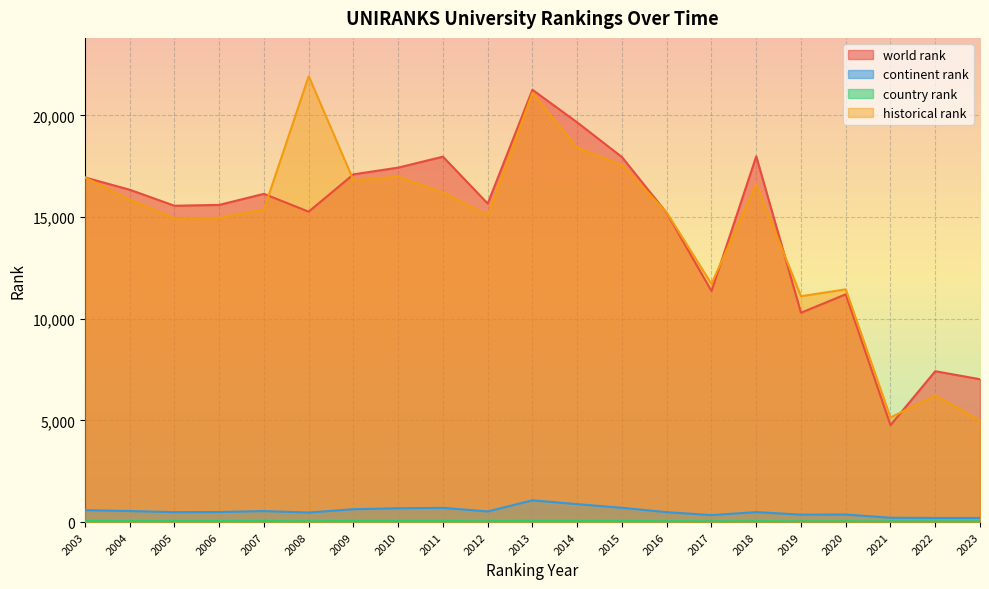

What is the difference between the maximum and minimum values in the historical rank series?

16926.0